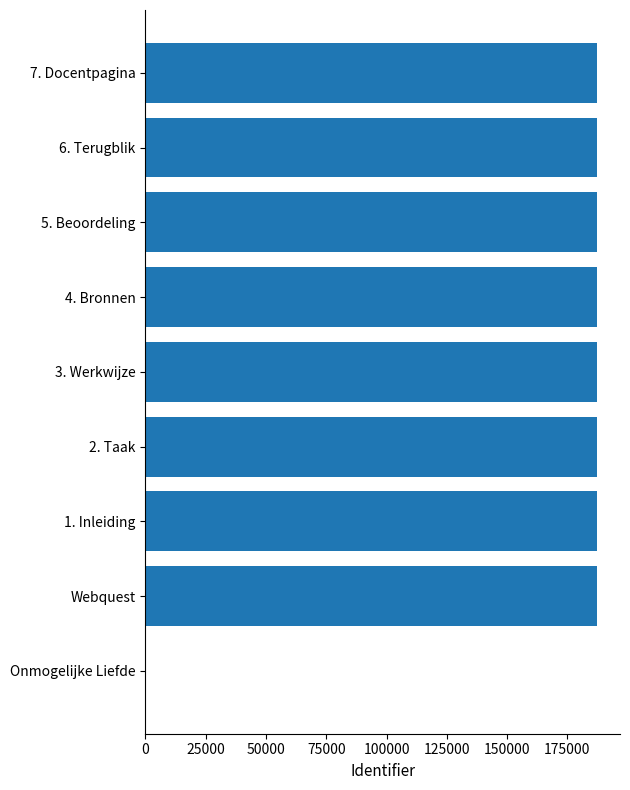

What is the sum of all values?

1499411